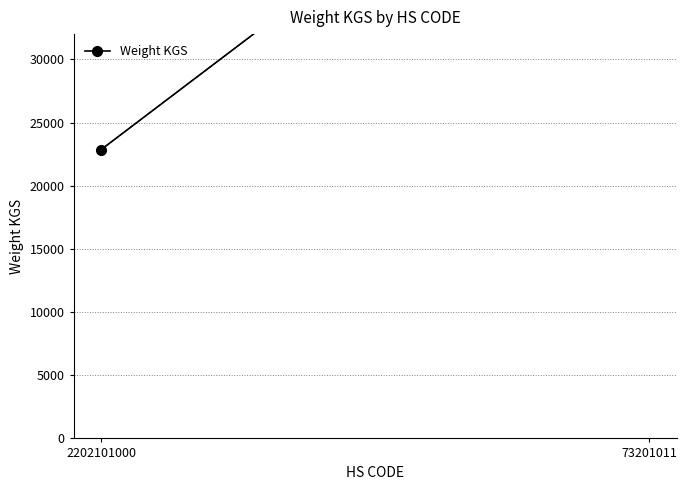

What is the greatest value displayed?

55752.8